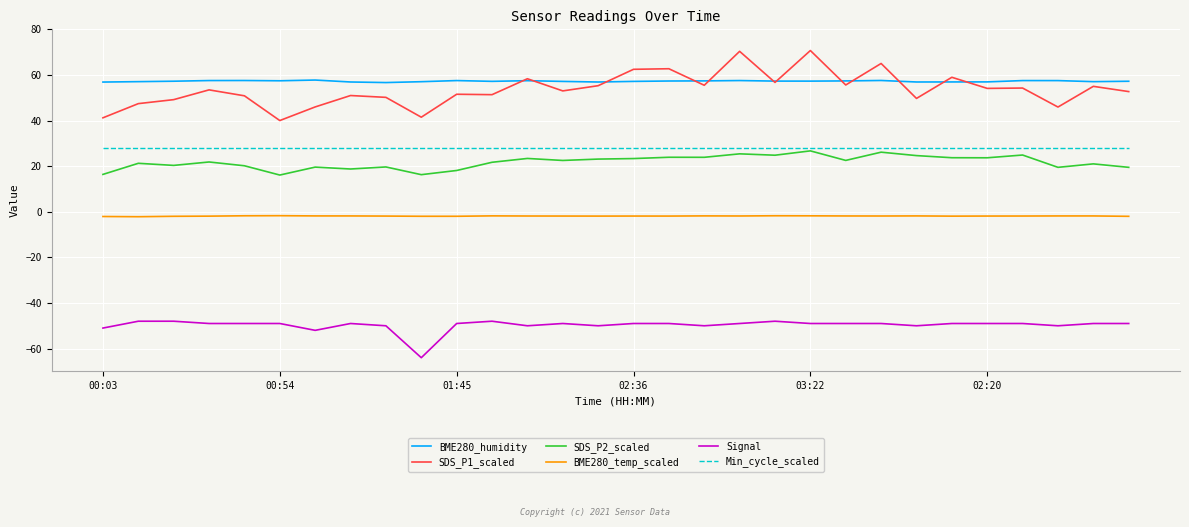

True or false: Signal and Min_cycle_scaled intersect in this chart.

False